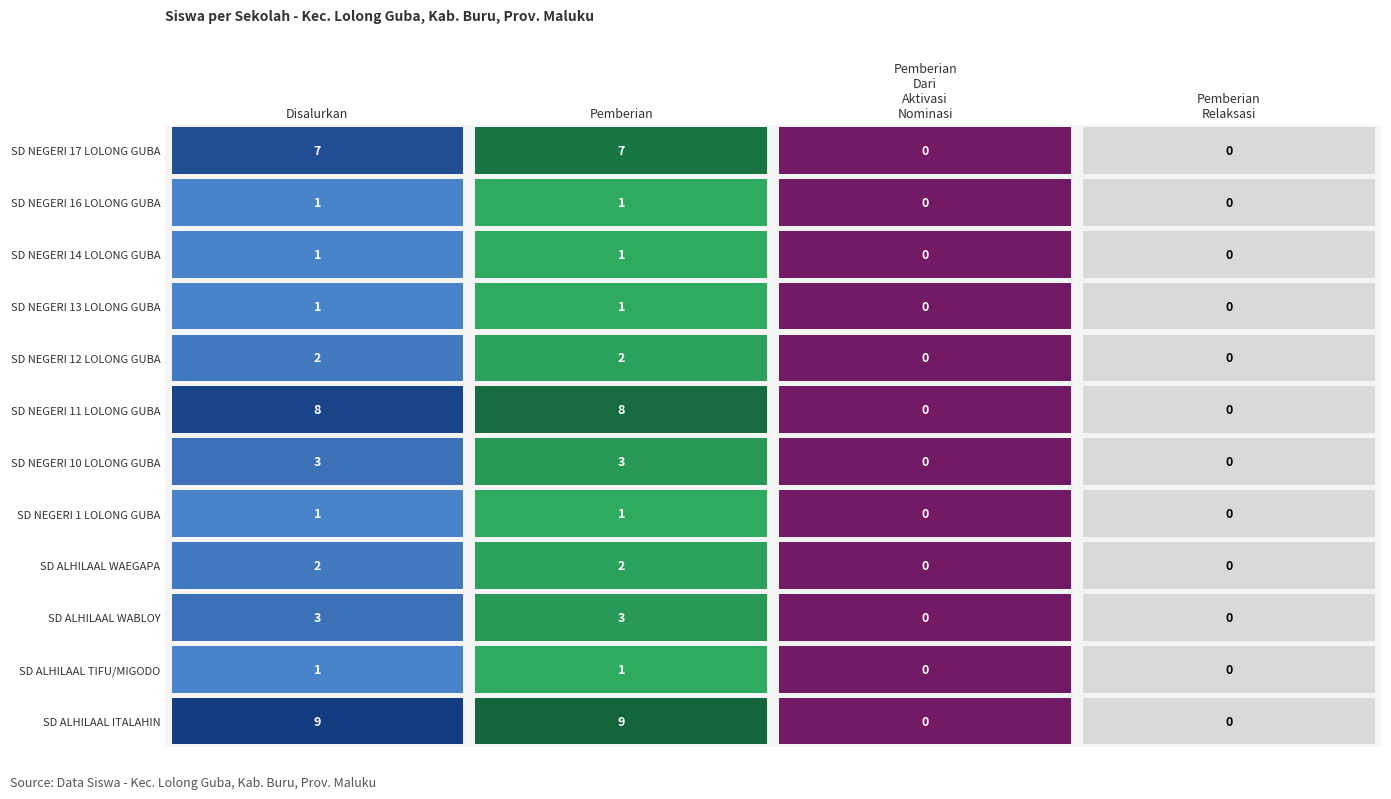

How many values in SD NEGERI 11 LOLONG GUBA are above zero?

2